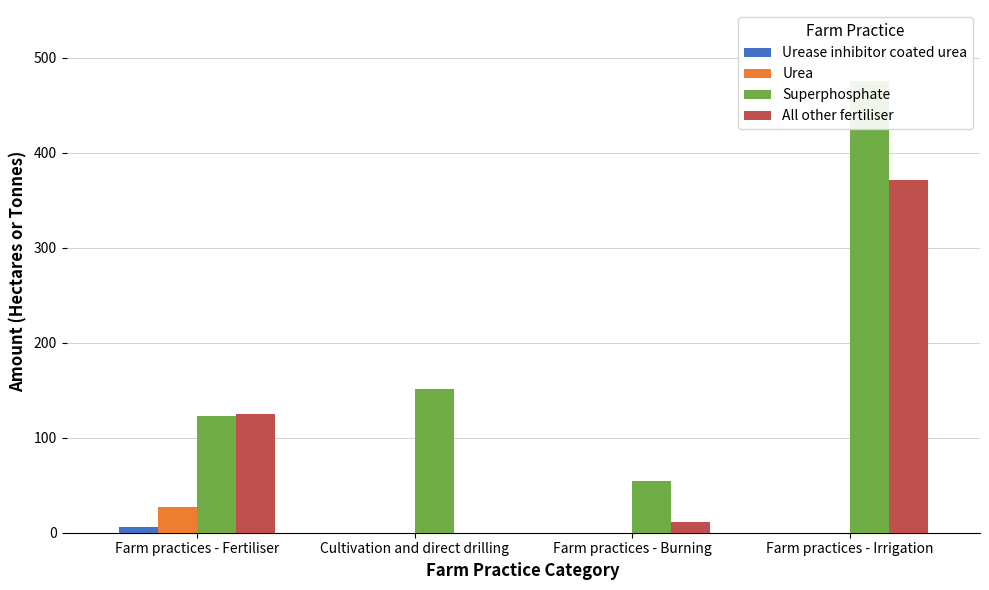

What is the difference between the highest and lowest values at Farm practices - Burning?

54.0